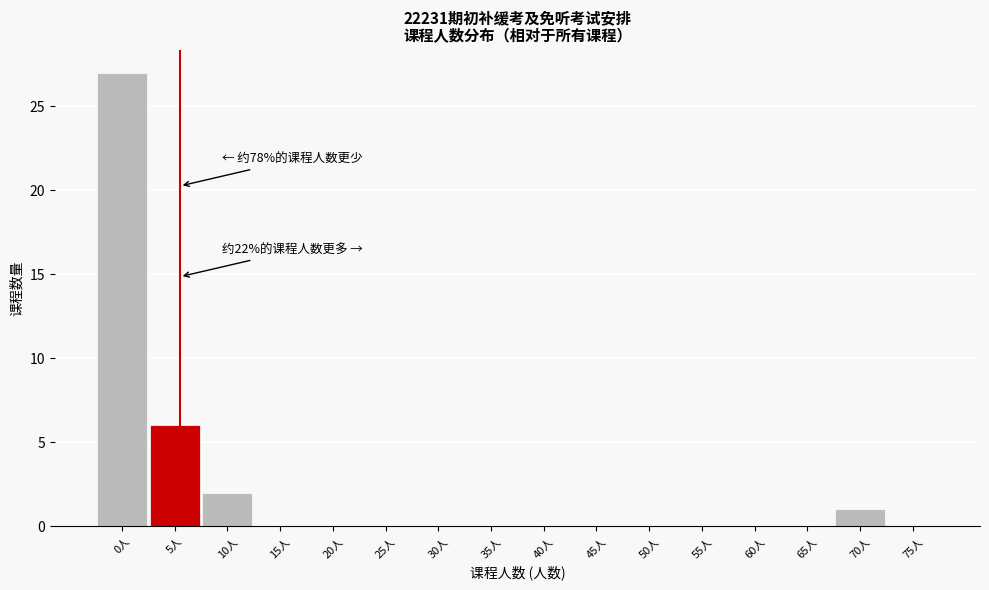

Reading right to left, extract all data points from this chart.

75人=0	70人=1	65人=0	60人=0	55人=0	50人=0	45人=0	40人=0	35人=0	30人=0	25人=0	20人=0	15人=0	10人=2	5人=6	0人=27